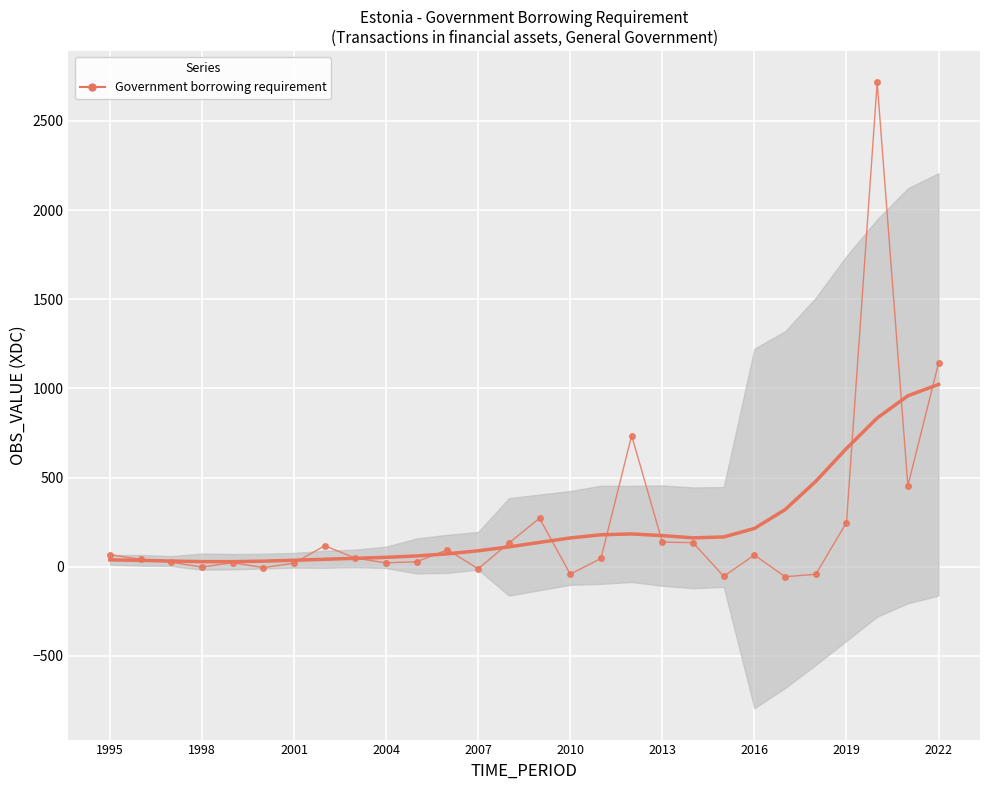

How many values are below zero?

7